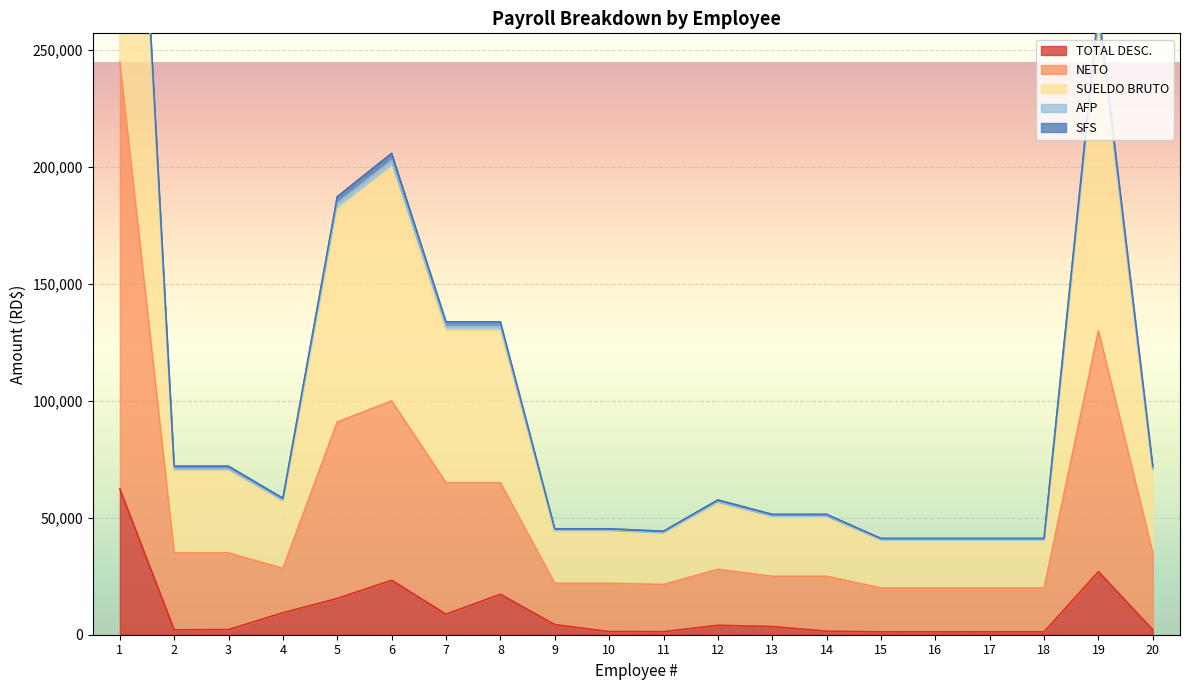

List the labels in order of AFP value, largest first.

1, 19, 6, 5, 7, 8, 2, 3, 20, 4, 12, 13, 14, 9, 10, 11, 15, 16, 17, 18